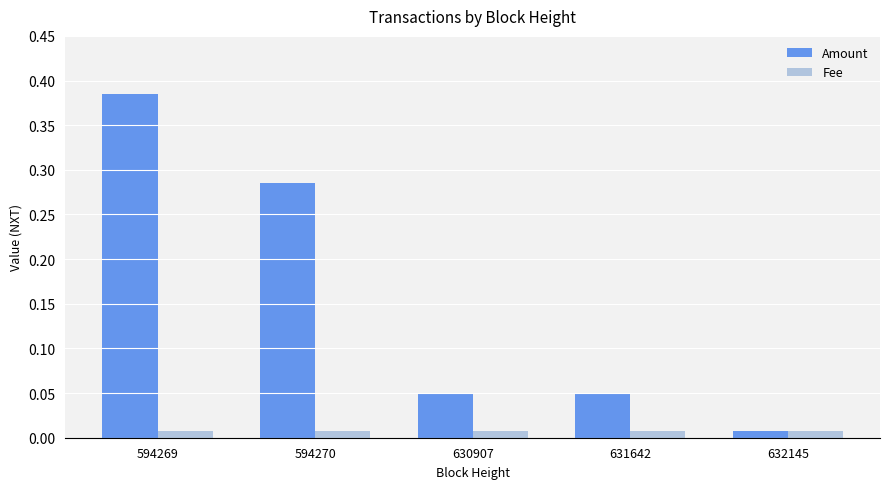

Rank the series by their maximum value, from highest to lowest.

Amount, Fee